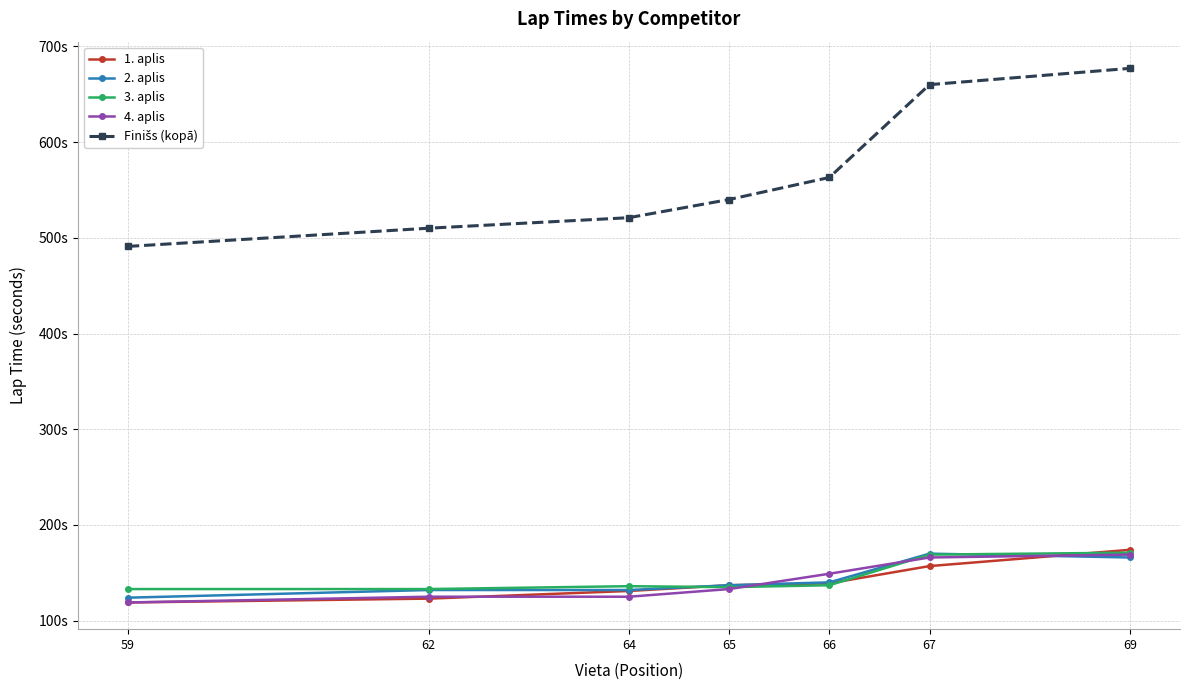

Where does the 1. aplis series first go above 137?

66